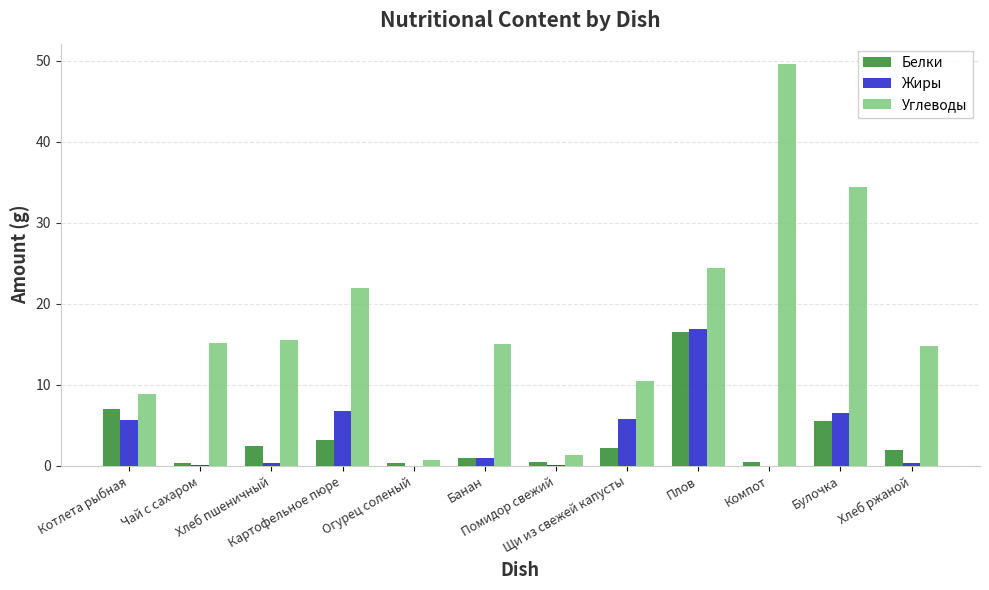

What is the sum of all Жиры values?

43.5